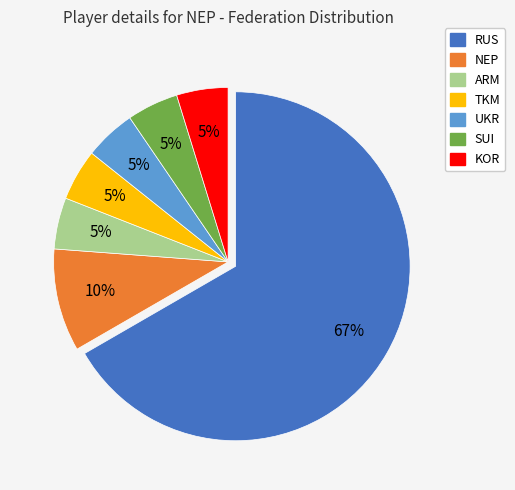

Which category accounts for the majority?

RUS